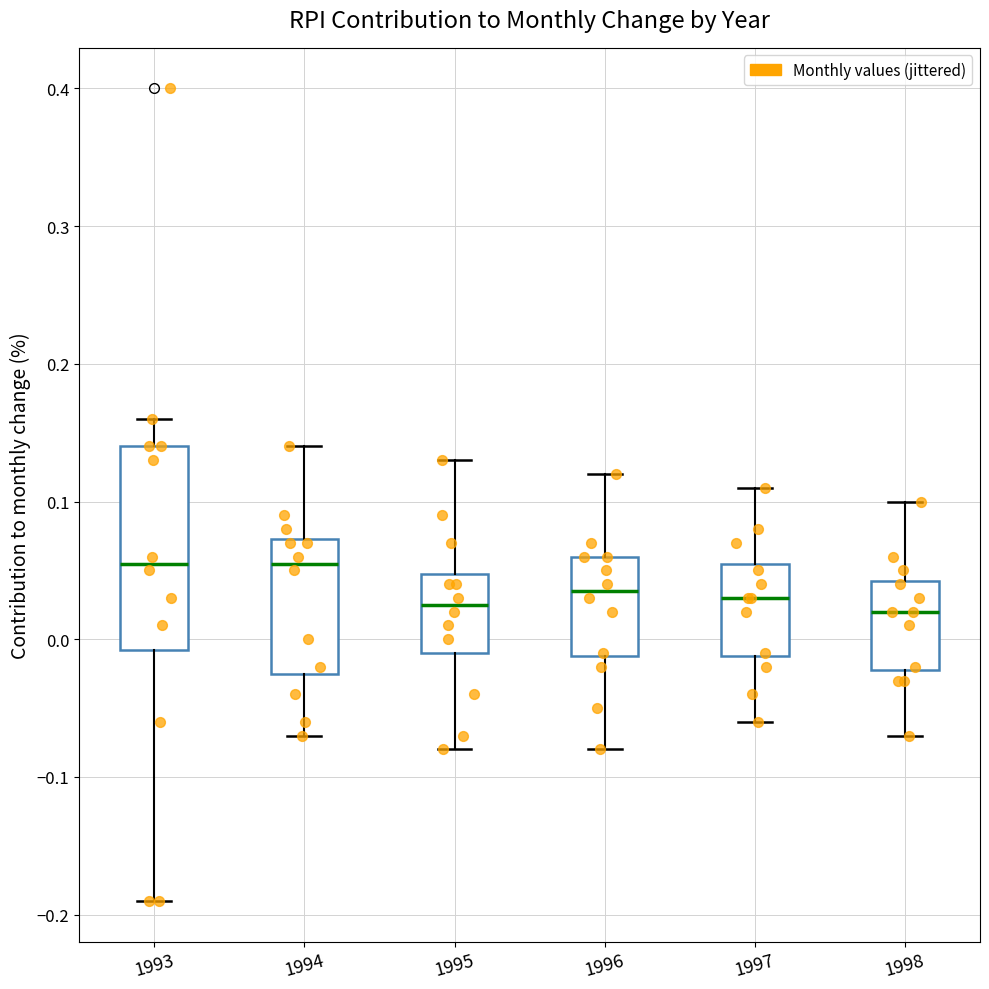

Reading left to right, read every box against the y-axis: the position of its median line, the range the box covers, and the ends of its whiskers. The values are not printed on the chart, so give them approximately, as read against the axis.

1993: median 0.06, box -0.01 to 0.14, whiskers -0.19 to 0.16
1994: median 0.06, box -0.02 to 0.07, whiskers -0.07 to 0.14
1995: median 0.03, box -0.01 to 0.05, whiskers -0.08 to 0.13
1996: median 0.04, box -0.01 to 0.06, whiskers -0.08 to 0.12
1997: median 0.03, box -0.01 to 0.06, whiskers -0.06 to 0.11
1998: median 0.02, box -0.02 to 0.04, whiskers -0.07 to 0.10